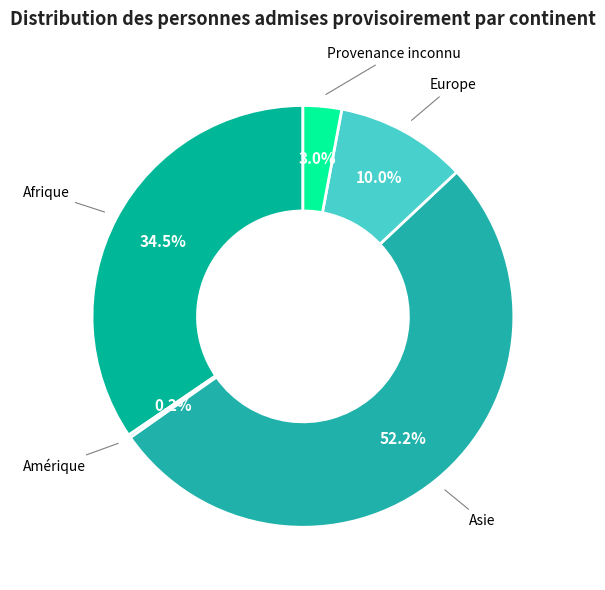

The Afrique slice represents 40% of the pie. True or false?

False